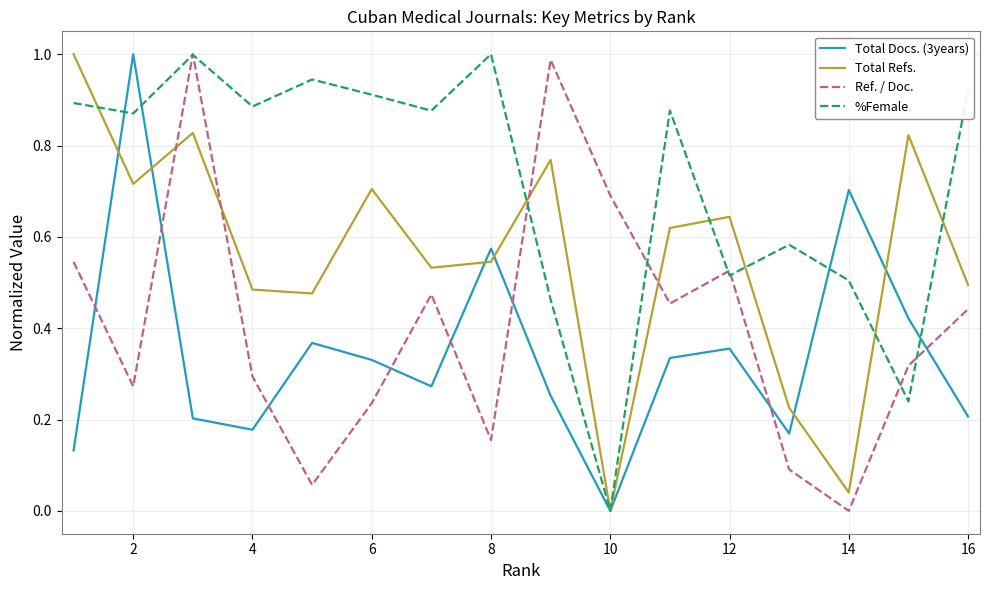

After their last crossing, which series has the higher values: Ref. / Doc. or Total Docs. (3years)?

Ref. / Doc.